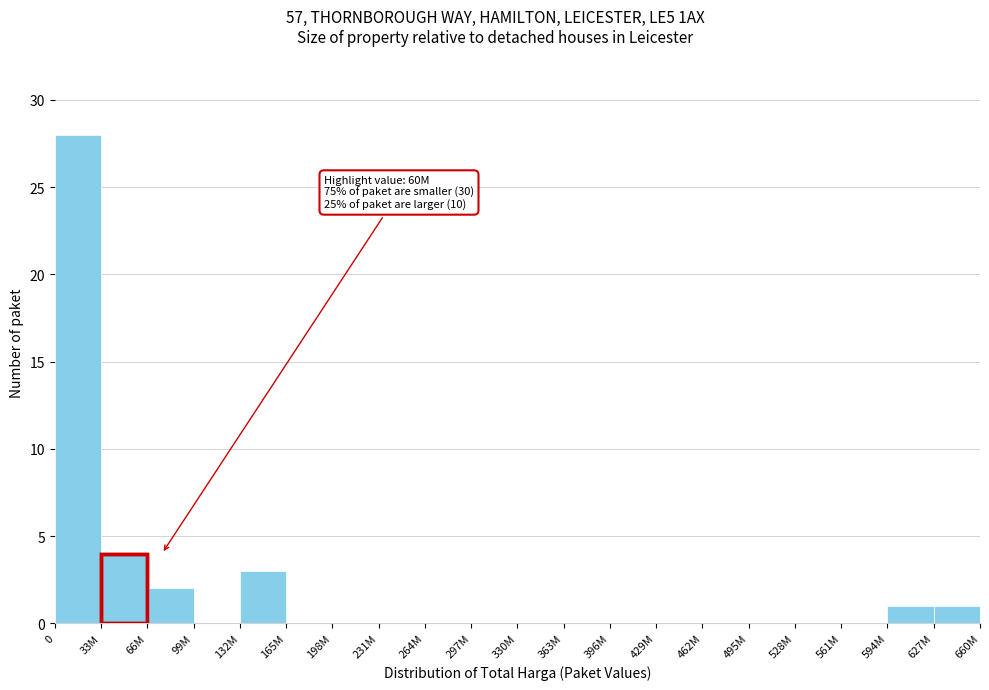

Reading left to right, transcribe all the data shown in this chart.

0=28	33M=4	66M=2	99M=0	132M=3	165M=0	198M=0	231M=0	264M=0	297M=0	330M=0	363M=0	396M=0	429M=0	462M=0	495M=0	528M=0	561M=0	594M=1	627M=1